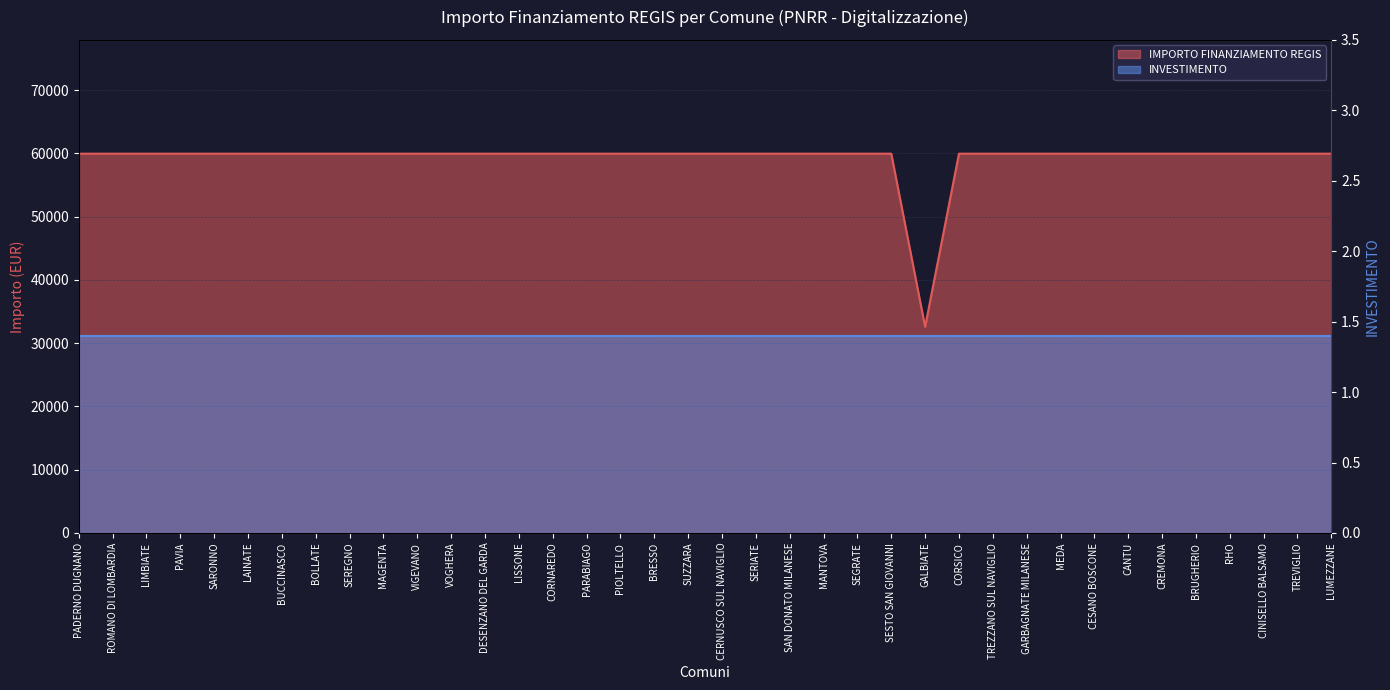

What is the label of the 3rd point from the right?

CINISELLO BALSAMO